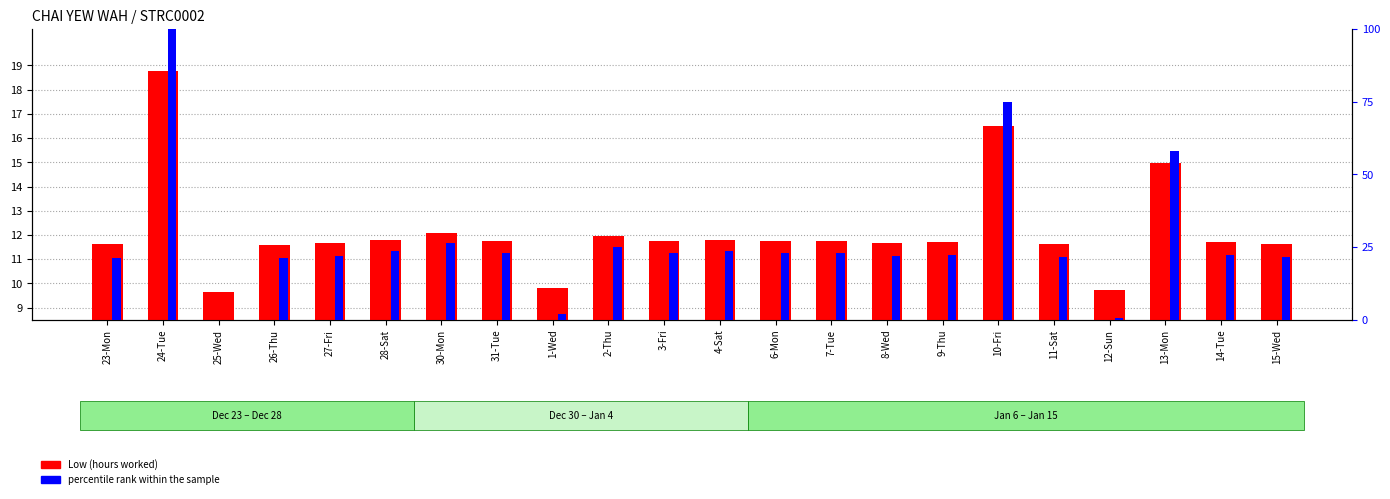

What is the difference between the percentile rank within the sample values at 3-Fri and 12-Sun?

22.2